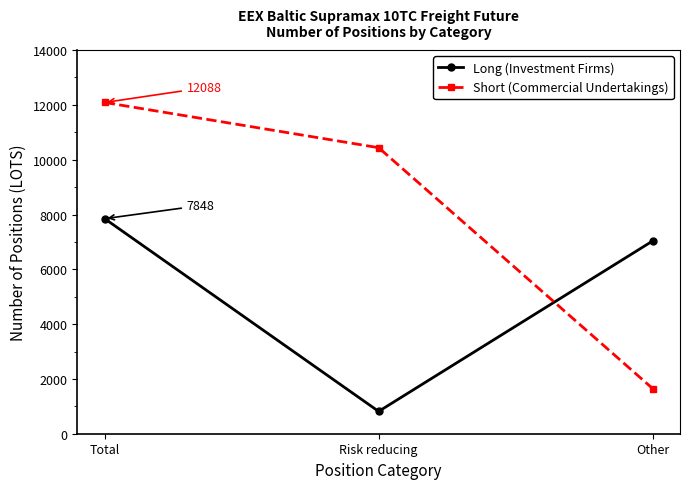

At which category is the sum across all series the highest?

Total